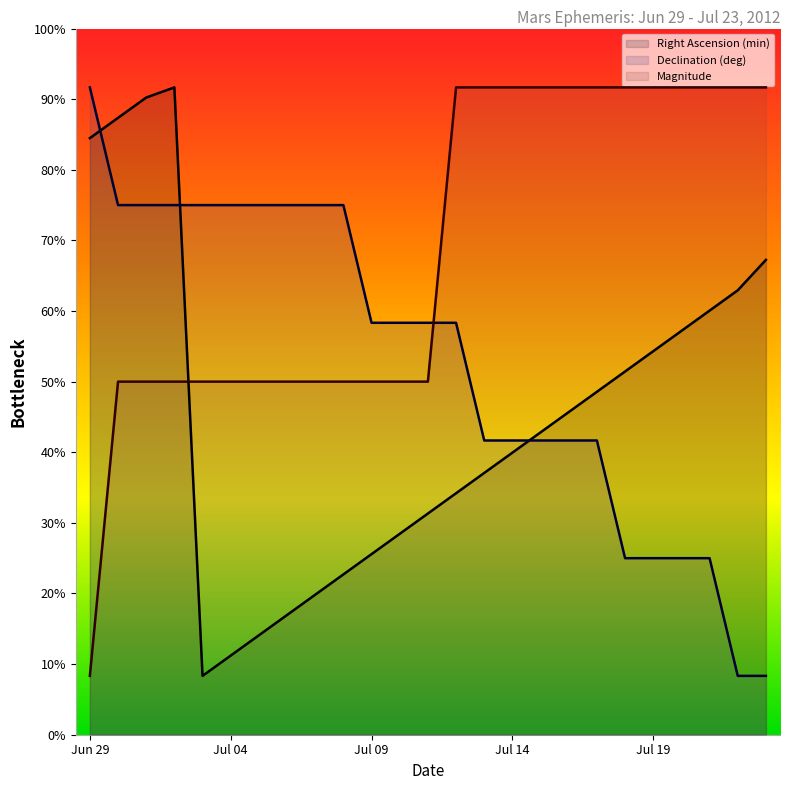

How many data points in Right Ascension (min) are less than 0?

15